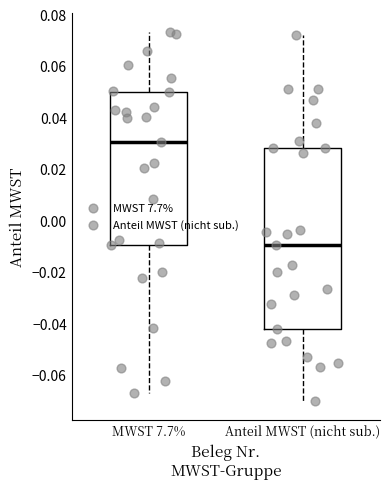

Which box is the tallest, from its lower edge to its upper edge?

Anteil MWST (nicht sub.)